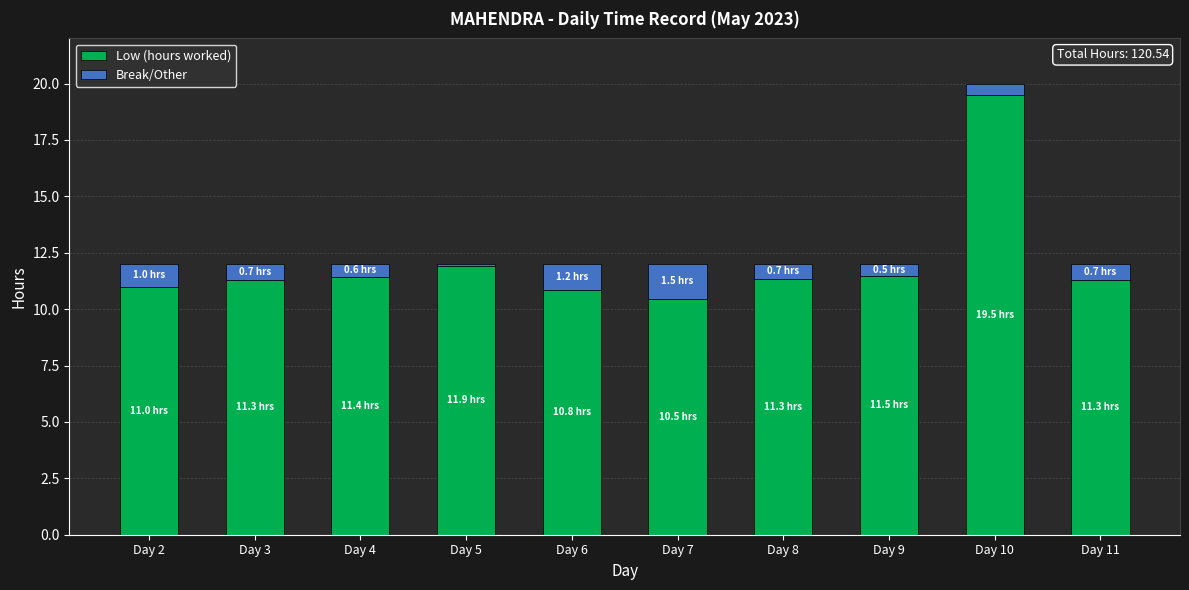

Is it true that Low (hours worked) equals 16.2 at Day 2?

False